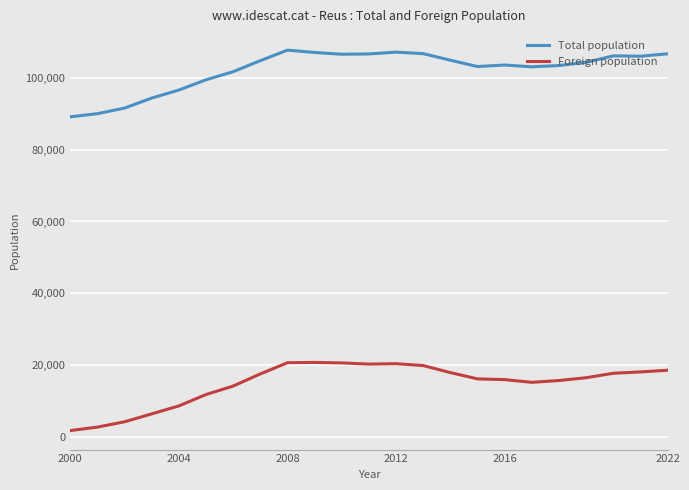

What is the minimum value for Total population?

89179